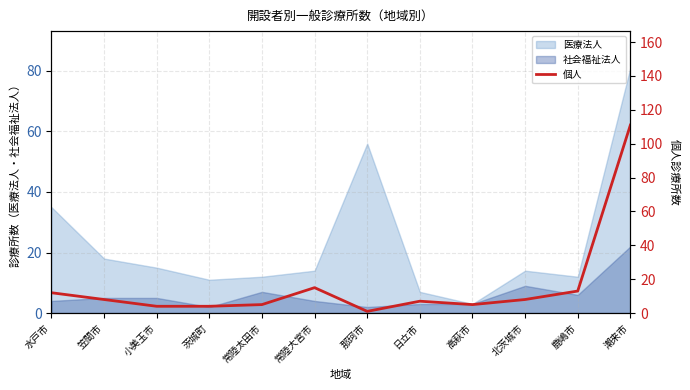

The 社会福祉法人 series shows 22 at 潮来市. True or false?

True